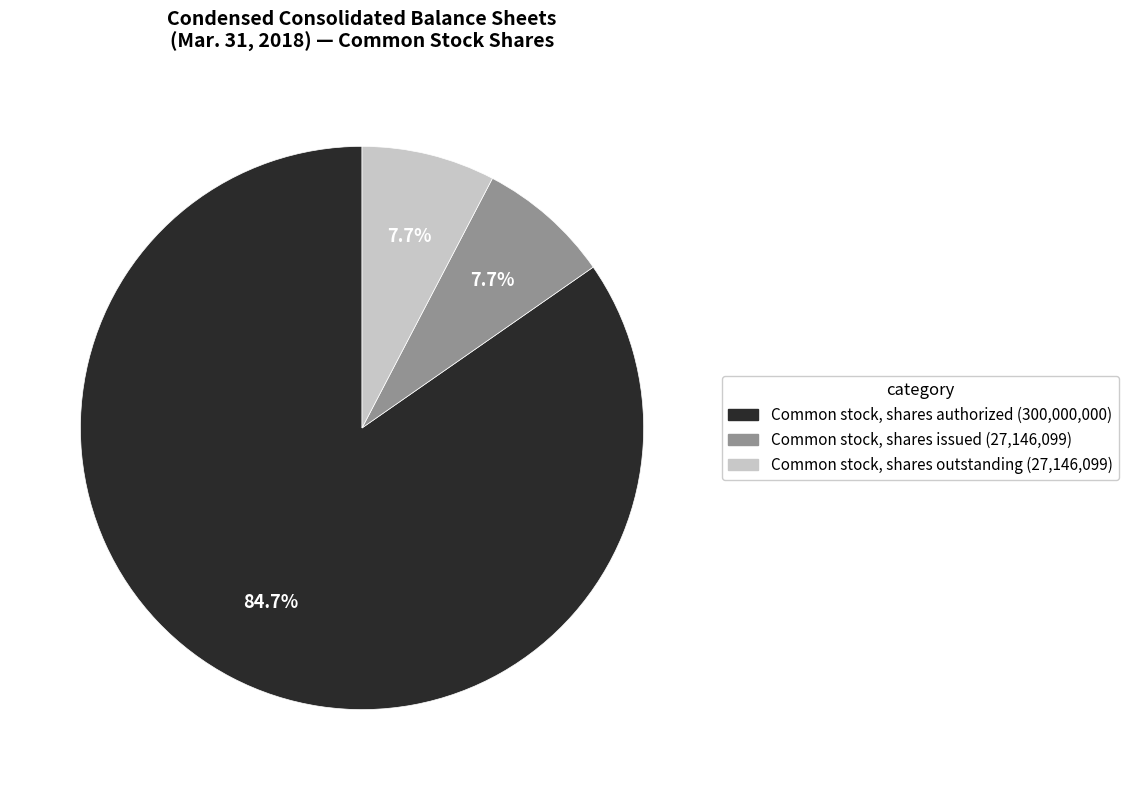

How many slices are in this pie chart?

3